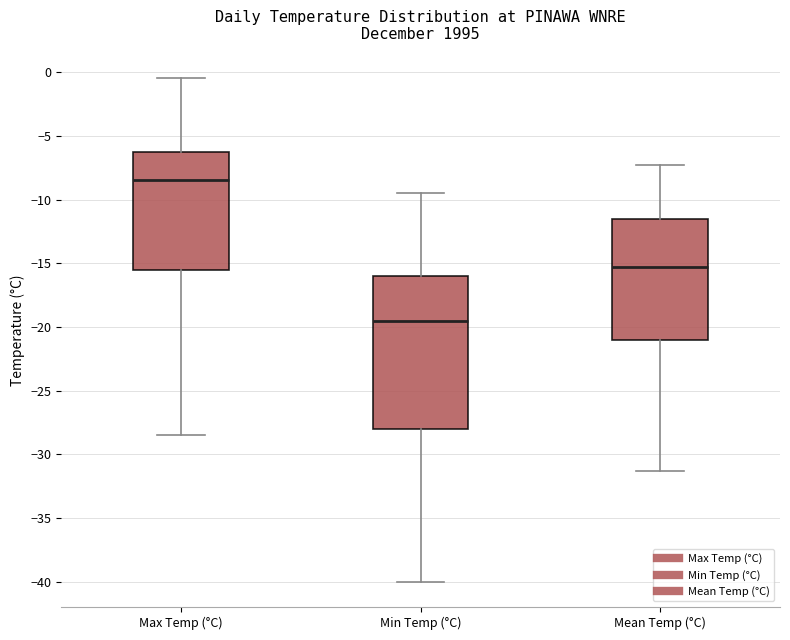

Where does the upper whisker of the box for Max Temp (°C) end on the y-axis? The values are not printed on the chart, so give them approximately, as read against the axis.

-0.5